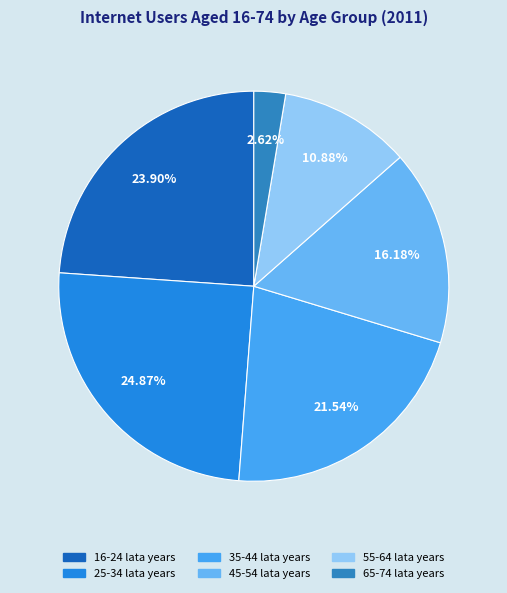

To the nearest percent, what percentage of the pie is 35-44 lata years?

22%